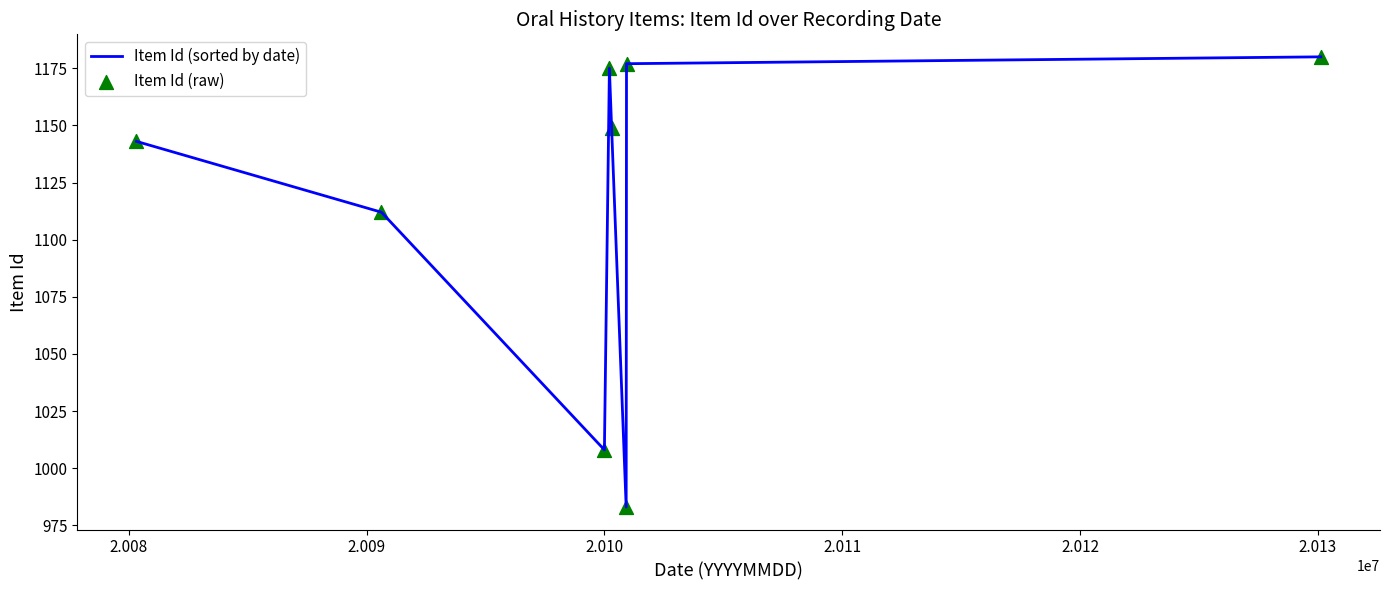

What is the maximum value shown in the chart?

1180